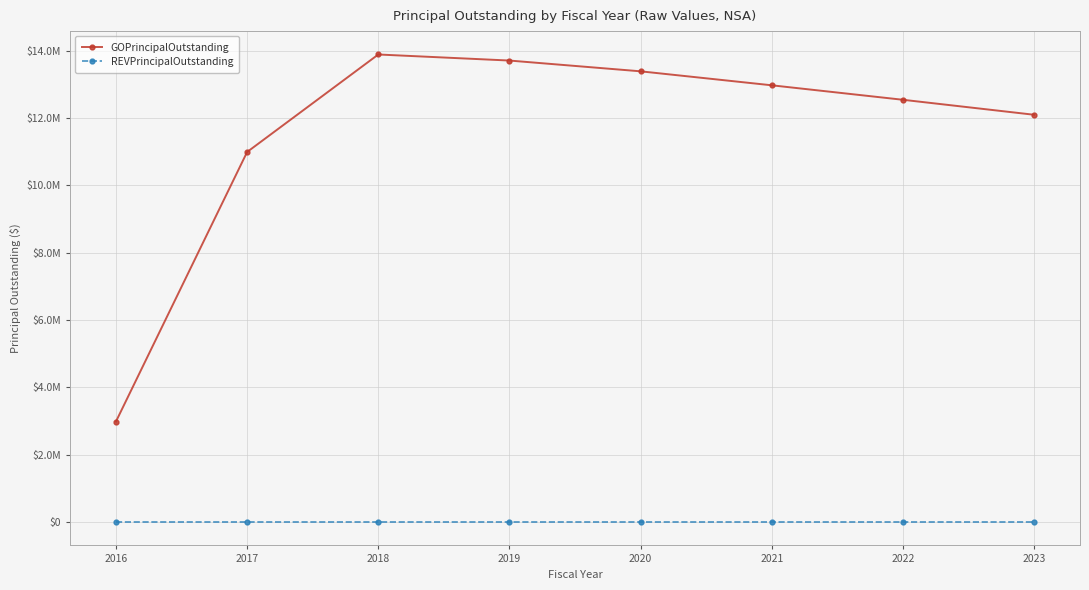

Rank the series at 2020 from lowest to highest value.

REVPrincipalOutstanding, GOPrincipalOutstanding